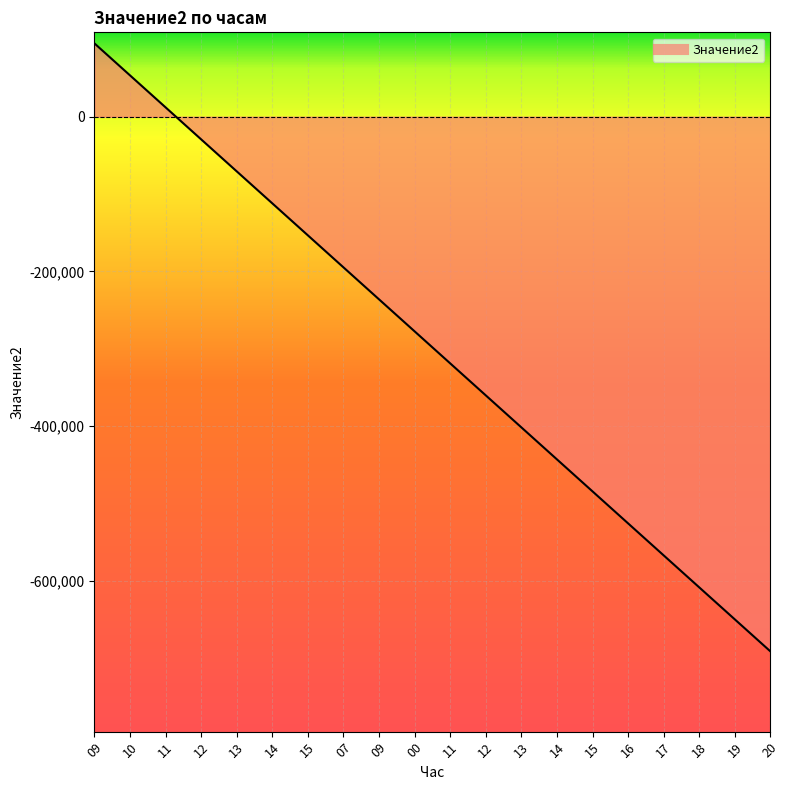

What is the maximum value shown in the chart?

94949